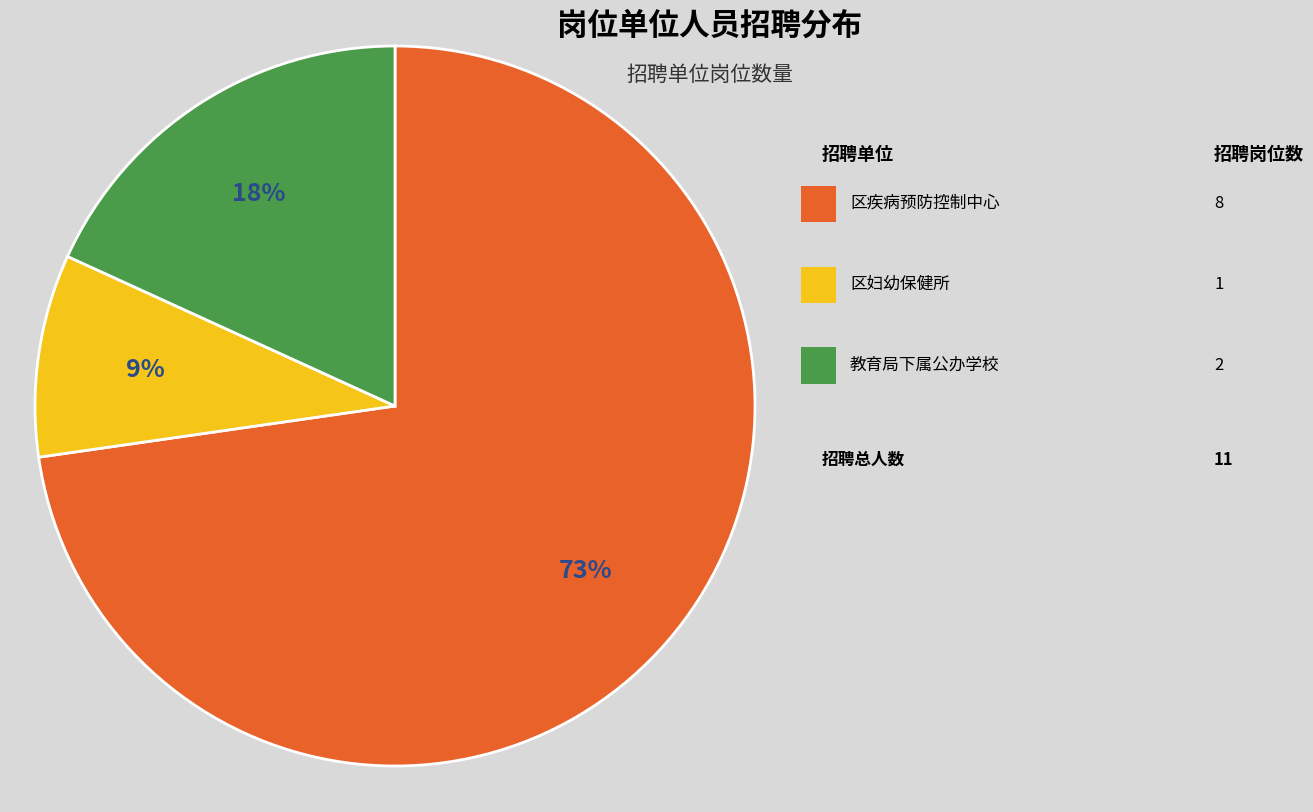

Is there a majority slice in this chart?

Yes